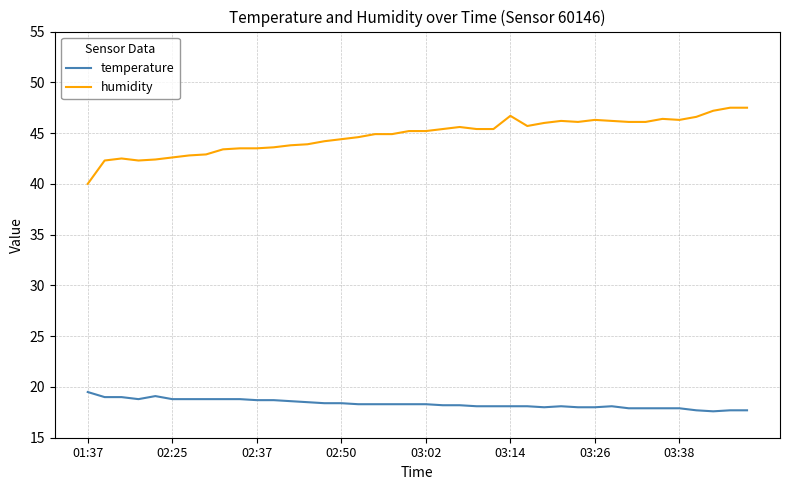

What is the difference between the maximum and minimum values in the humidity series?

7.5